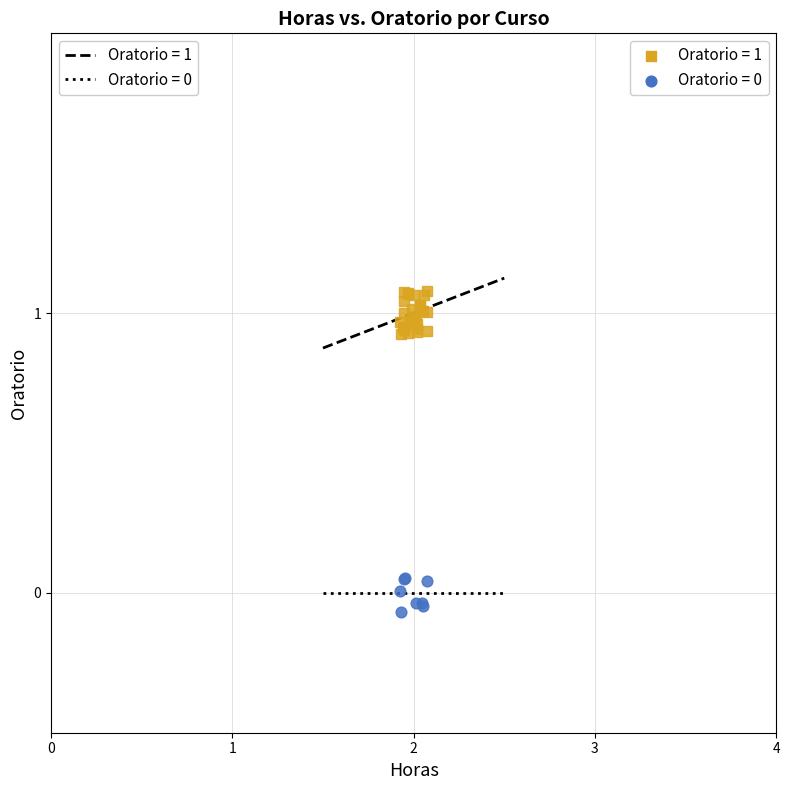

Which series has the widest spread of Y values?

Oratorio = 1